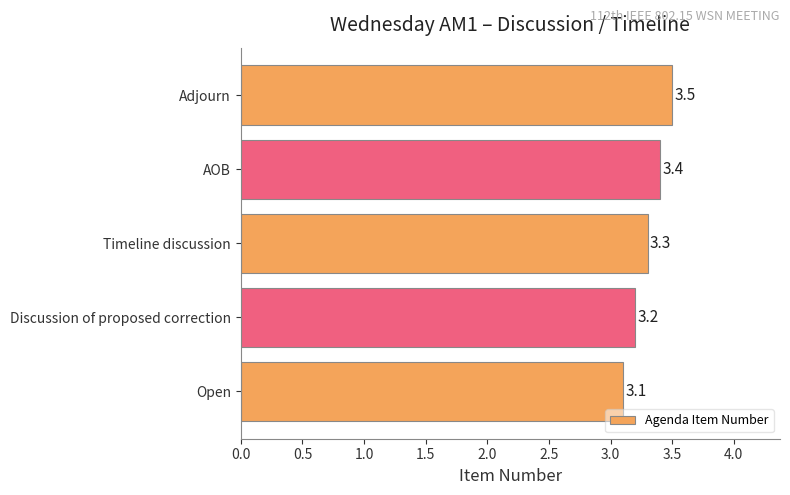

What is the minimum value shown in the chart?

3.1